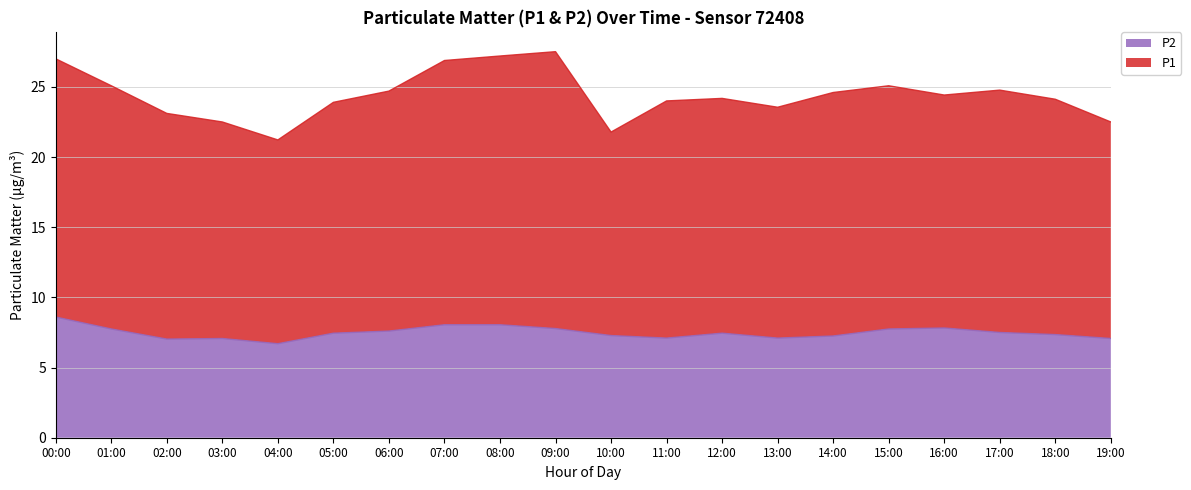

What is the sum of the P2 values at 17:00 and 04:00?

14.2